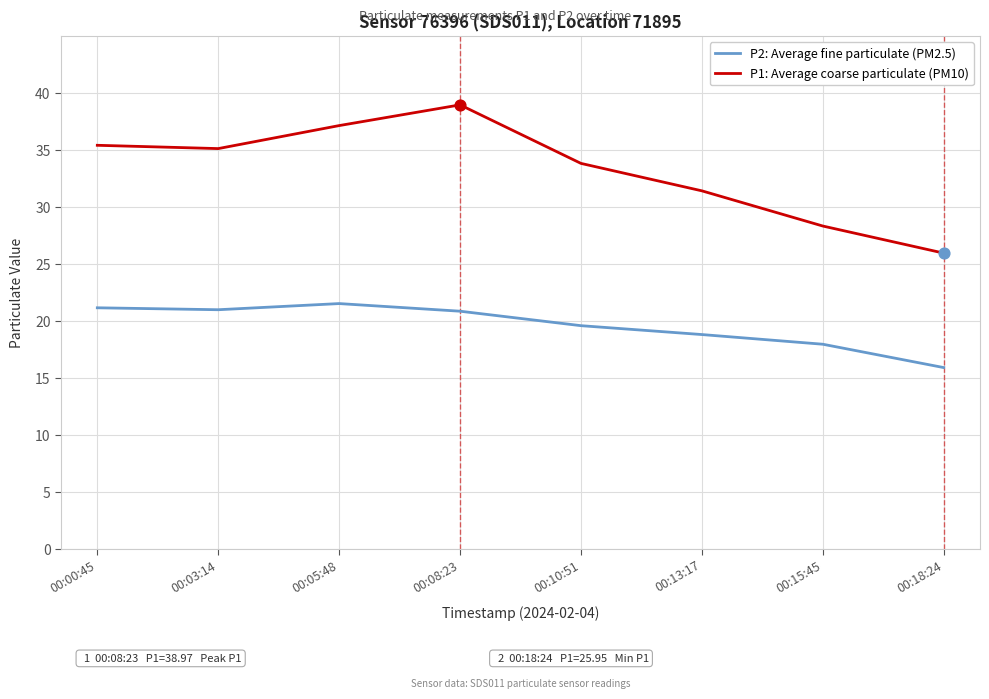

Which series has the largest total across all categories?

P1: Average coarse particulate (PM10)